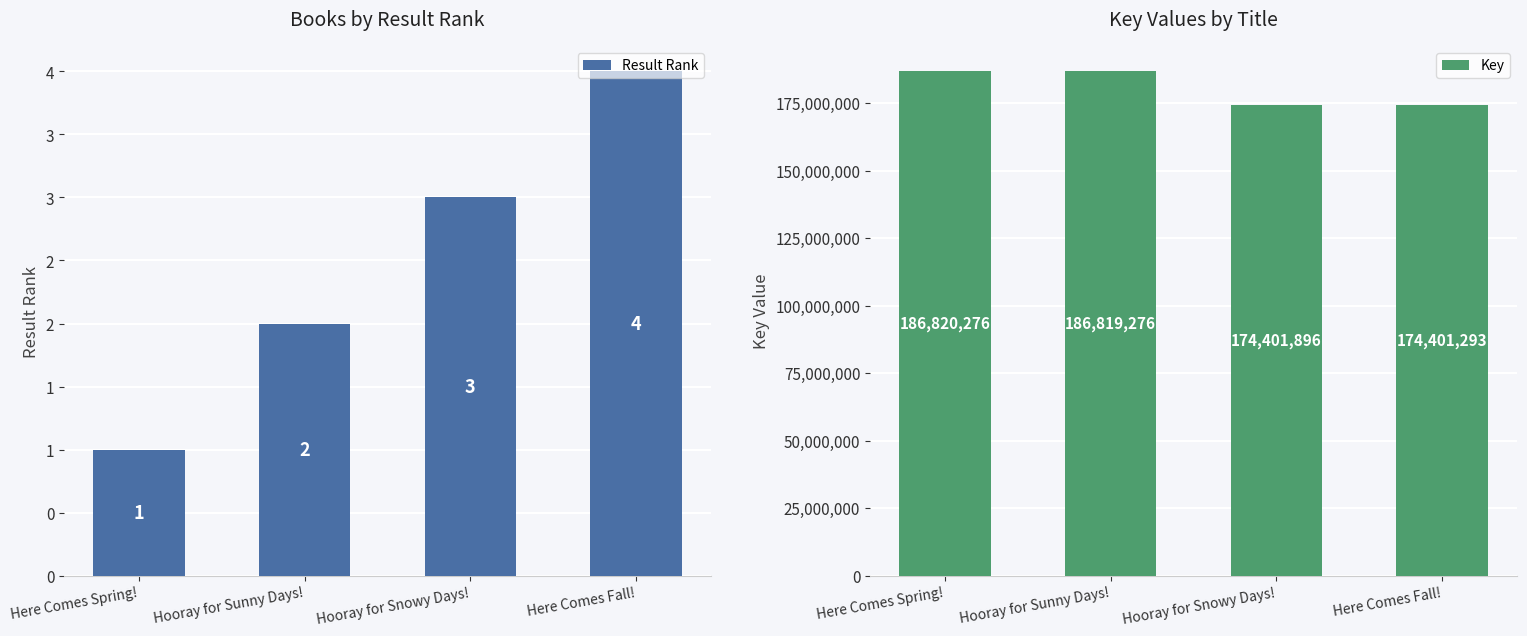

Between Hooray for Sunny Days! and Here Comes Spring!, which is larger?

Hooray for Sunny Days!